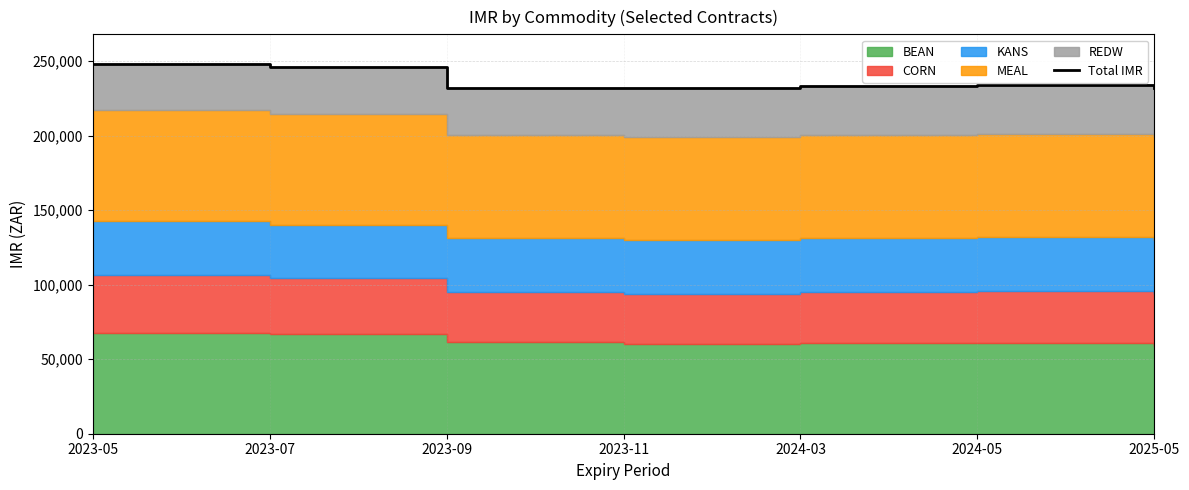

How many categories are shown in the chart?

7